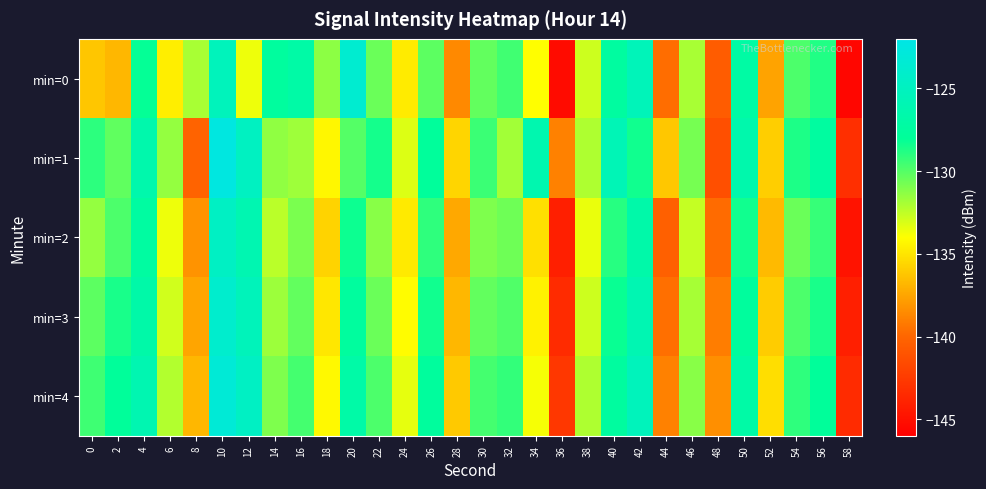

Reading left to right, list all the values displayed in this chart.

min=0: 0=-136.2	2=-136.8	4=-128.1	6=-134.6	8=-132.0	10=-125.3	12=-133.6	14=-127.6	16=-126.9	18=-131.3	20=-123.7	22=-130.5	24=-134.8	26=-130.2	28=-138.6	30=-130.3	32=-129.5	34=-134.0	36=-145.3	38=-132.8	40=-127.4	42=-125.5	44=-139.7	46=-132.0	48=-140.5	50=-127.1	52=-137.6	54=-129.8	56=-128.8	58=-145.6
min=1: 0=-129.1	2=-130.3	4=-126.5	6=-131.5	8=-140.2	10=-122.4	12=-124.8	14=-131.4	16=-131.7	18=-134.3	20=-130.0	22=-128.5	24=-133.2	26=-127.8	28=-135.6	30=-129.4	32=-131.8	34=-126.3	36=-138.9	38=-132.1	40=-125.7	42=-128.4	44=-136.2	46=-130.8	48=-141.3	50=-126.5	52=-135.9	54=-128.7	56=-127.4	58=-143.2
min=2: 0=-131.5	2=-129.8	4=-127.3	6=-133.6	8=-138.2	10=-124.7	12=-126.1	14=-132.4	16=-130.9	18=-135.7	20=-128.3	22=-131.2	24=-134.8	26=-129.1	28=-137.4	30=-131.0	32=-130.6	34=-135.2	36=-144.1	38=-133.5	40=-128.9	42=-126.7	44=-140.3	46=-132.6	48=-139.8	50=-128.4	52=-136.7	54=-130.5	56=-129.3	58=-144.8
min=3: 0=-130.2	2=-128.6	4=-126.8	6=-132.9	8=-137.5	10=-123.9	12=-125.4	14=-131.7	16=-130.3	18=-134.9	20=-127.6	22=-130.5	24=-134.1	26=-128.4	28=-136.8	30=-130.3	32=-129.9	34=-134.5	36=-143.4	38=-132.8	40=-128.2	42=-126.0	44=-139.6	46=-131.9	48=-139.1	50=-127.7	52=-136.0	54=-129.8	56=-128.6	58=-144.1
min=4: 0=-129.5	2=-127.9	4=-126.1	6=-132.2	8=-136.8	10=-123.2	12=-124.7	14=-131.0	16=-129.6	18=-134.2	20=-126.9	22=-129.8	24=-133.4	26=-127.7	28=-136.1	30=-129.6	32=-129.2	34=-133.8	36=-142.7	38=-132.1	40=-127.5	42=-125.3	44=-138.9	46=-131.2	48=-138.4	50=-127.0	52=-135.3	54=-129.1	56=-127.9	58=-143.4